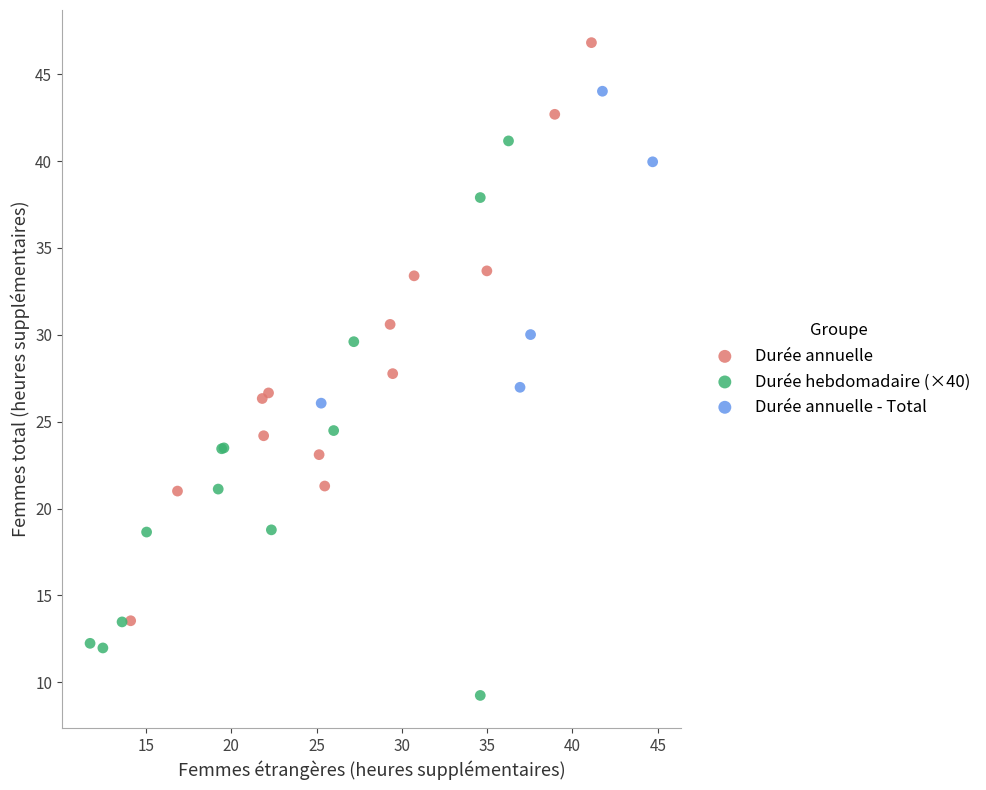

Which series contains the highest Y value?

Durée annuelle